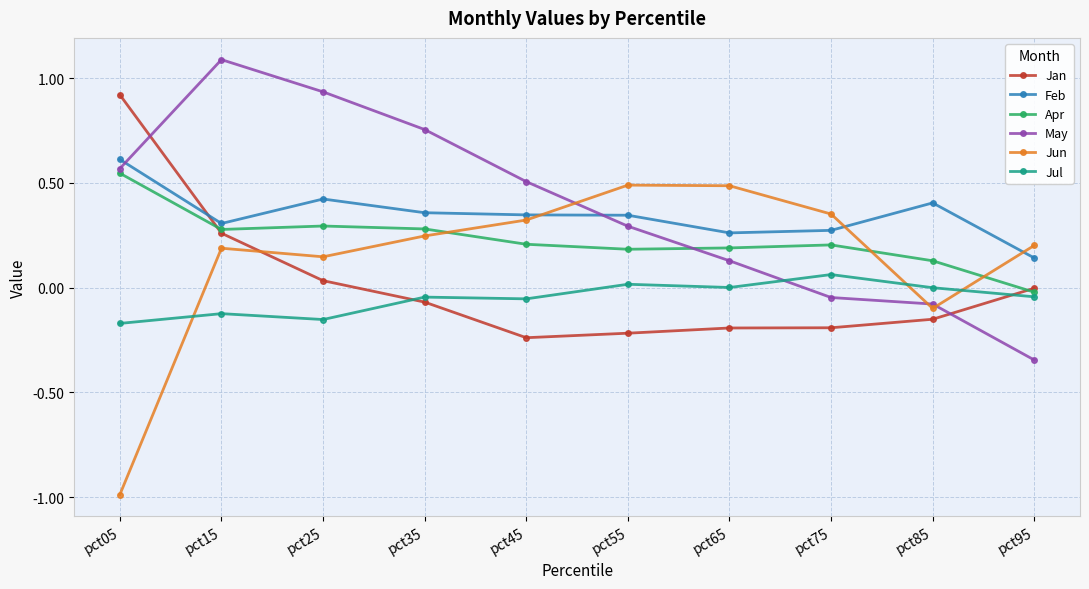

Is the value of Feb at pct75 greater than the value of Jul at pct05?

Yes